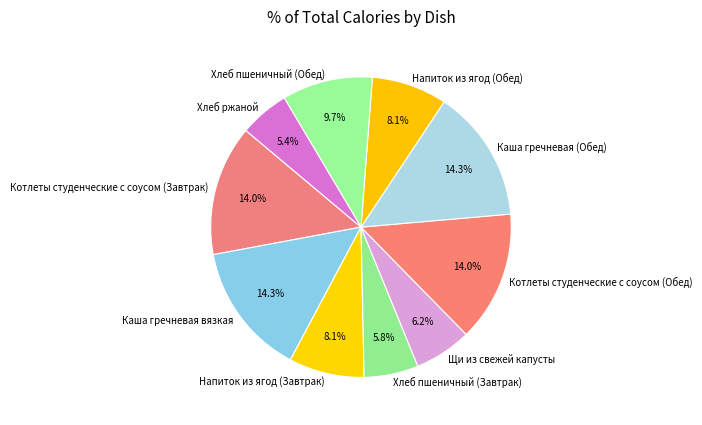

What percentage is the Хлеб пшеничный (Завтрак) slice, to the nearest percent?

6%